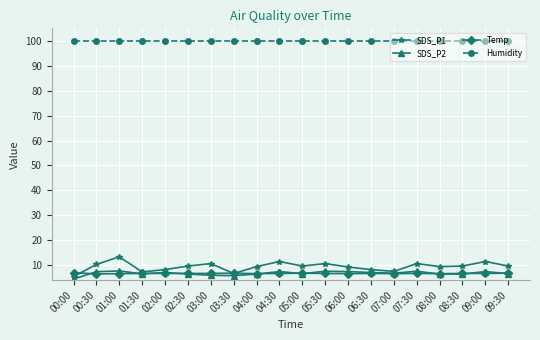

True or false: Temp and Humidity intersect in this chart.

False